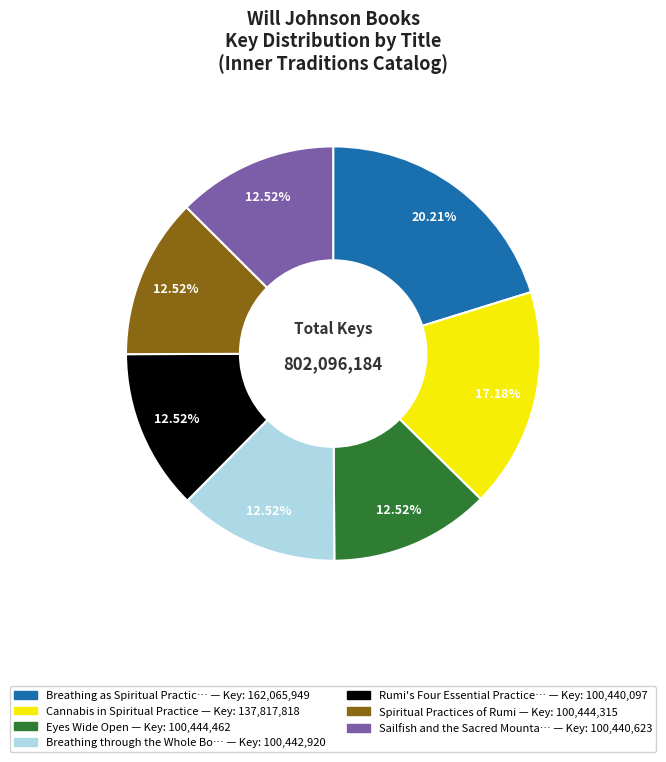

Does any single category account for the majority?

No